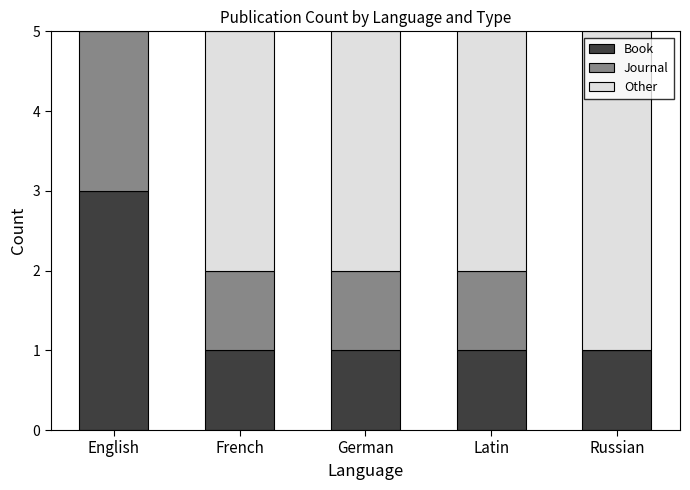

The value of Book at German is 1. True or false?

True